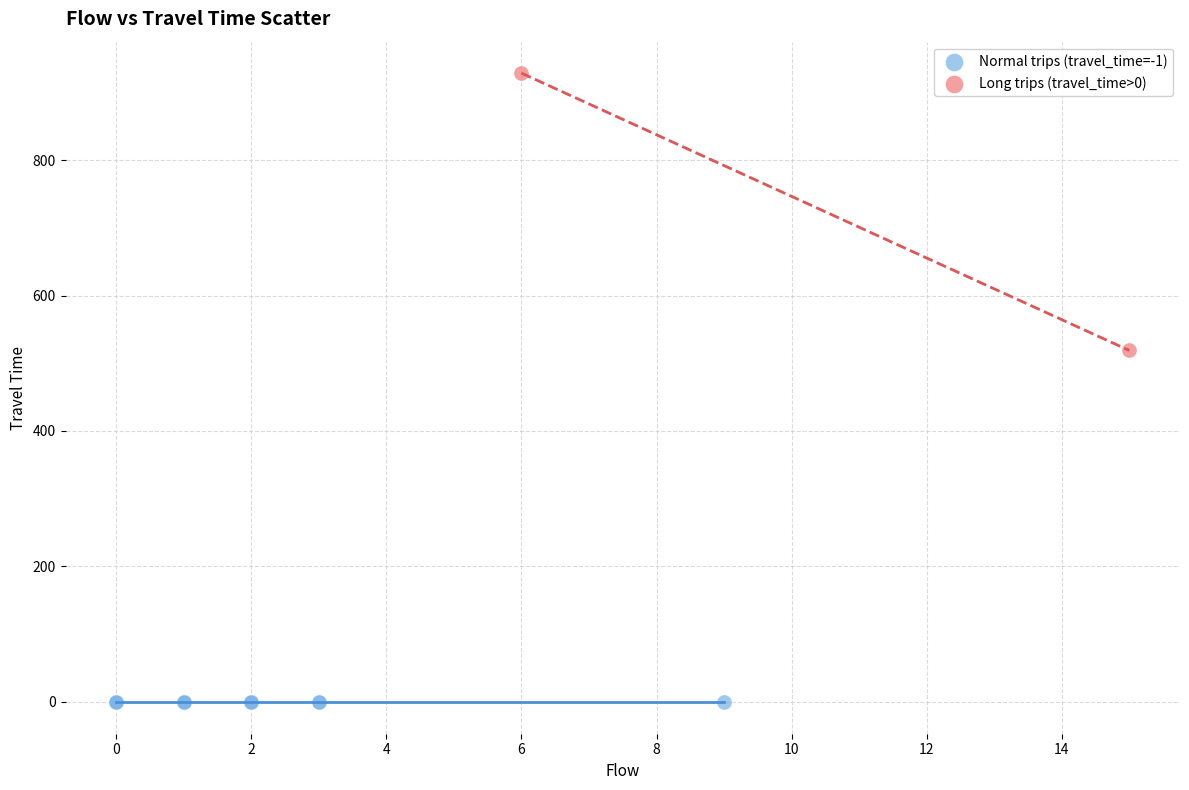

What are all the series names shown in the legend?

Normal trips (travel_time=-1), Long trips (travel_time>0)